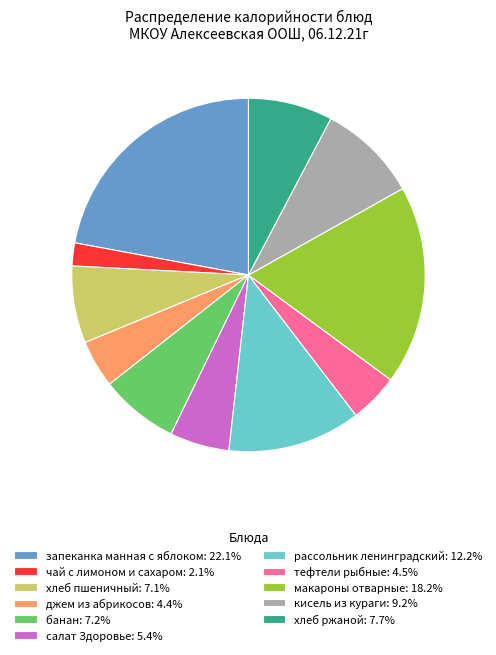

Is there a majority slice in this chart?

No